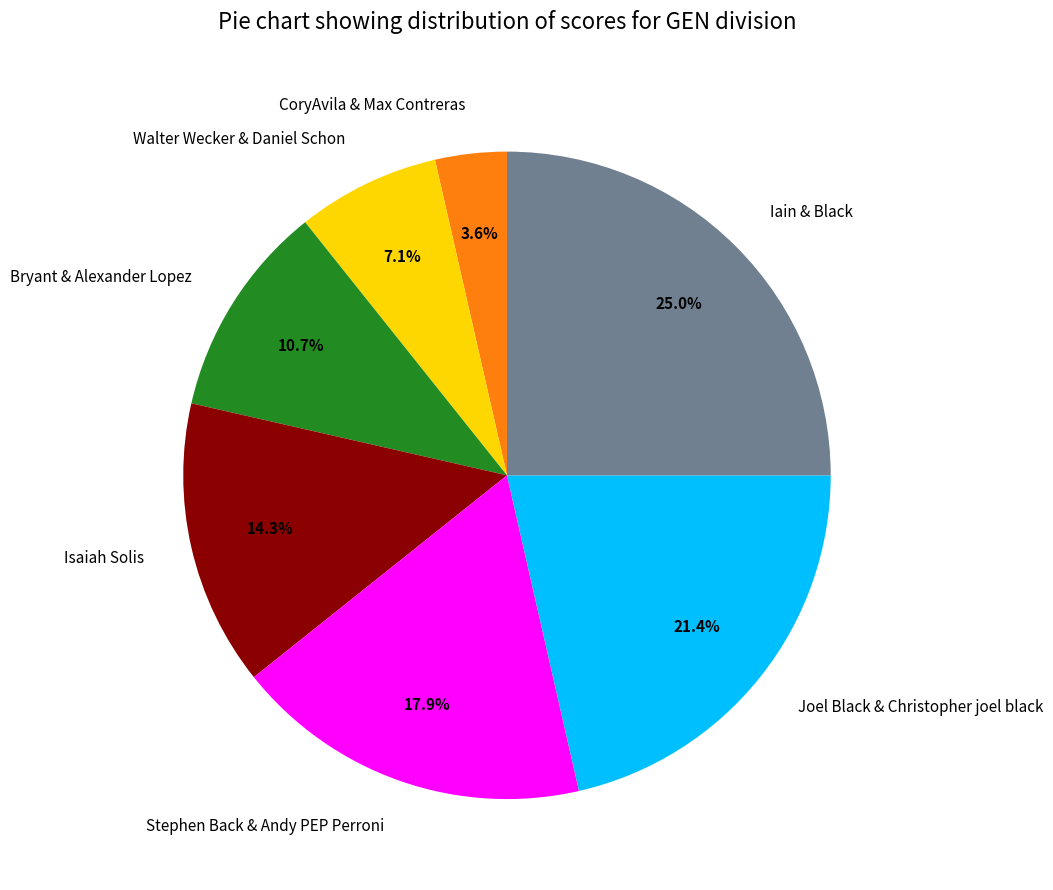

To the nearest percent, what is the difference between the largest and smallest slice percentages?

21%